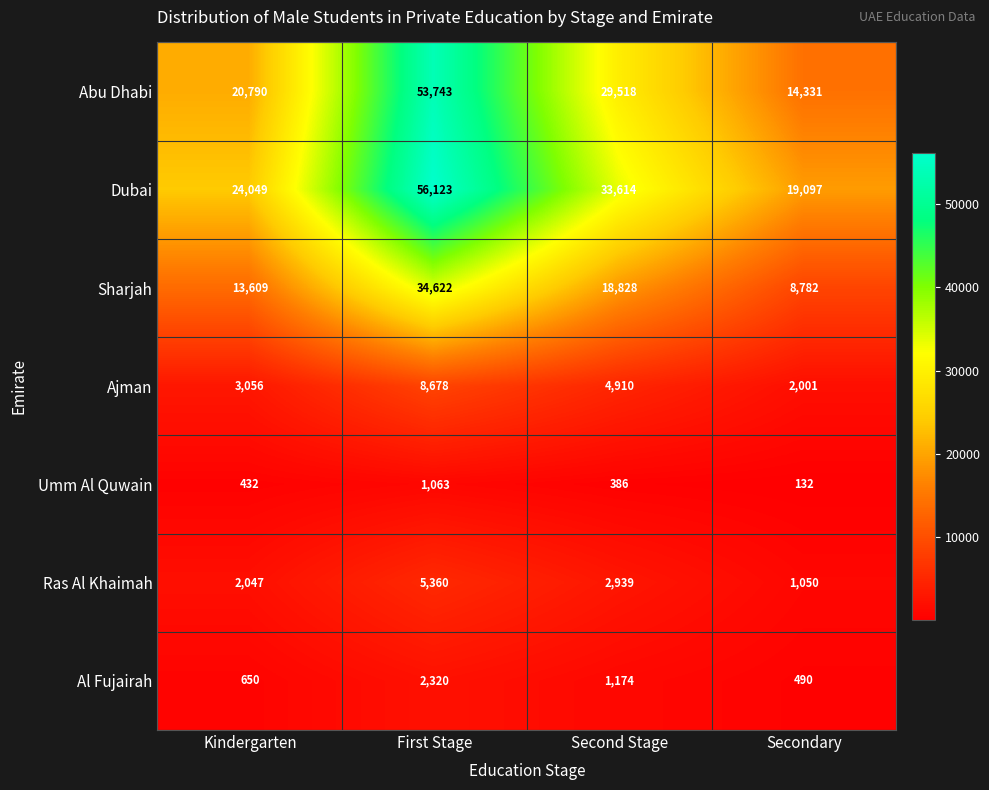

At which category is the sum across all series the highest?

First Stage